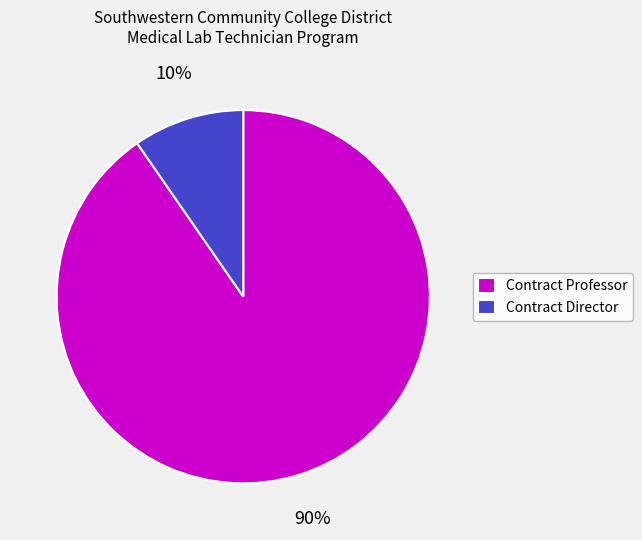

How many slices are in this pie chart?

2